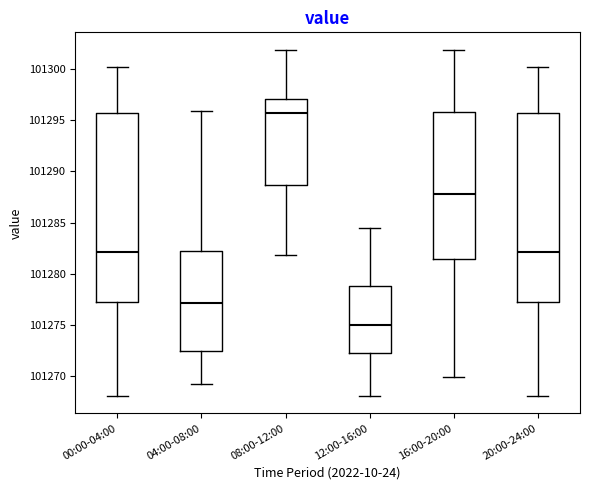

Which box's median line is the lowest?

12:00-16:00